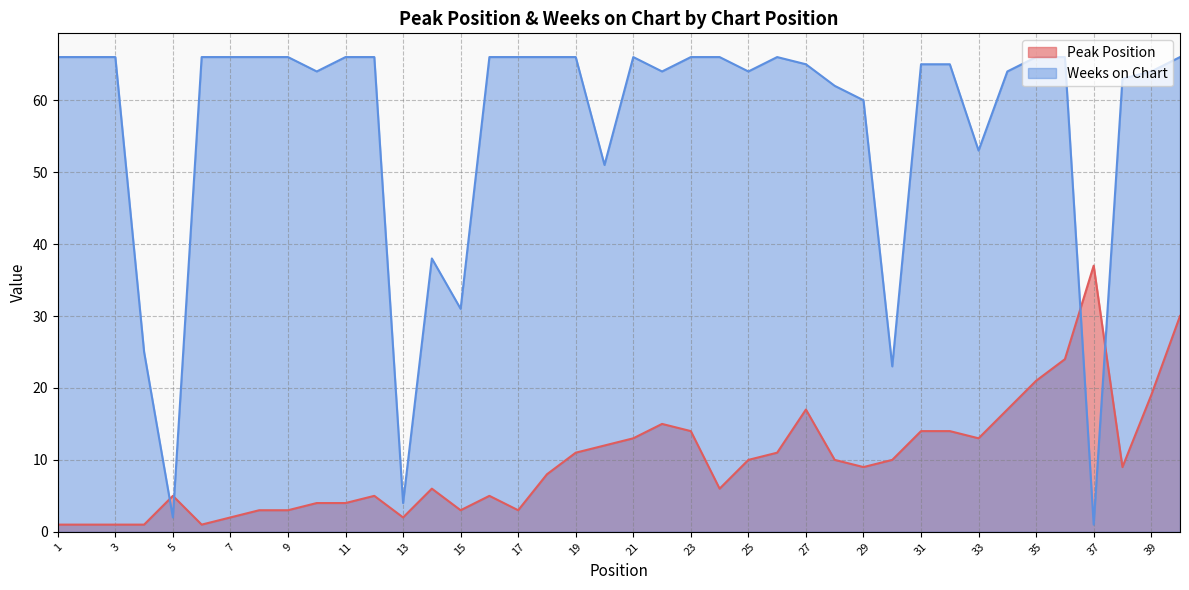

What is the total value across all series at 10?

68